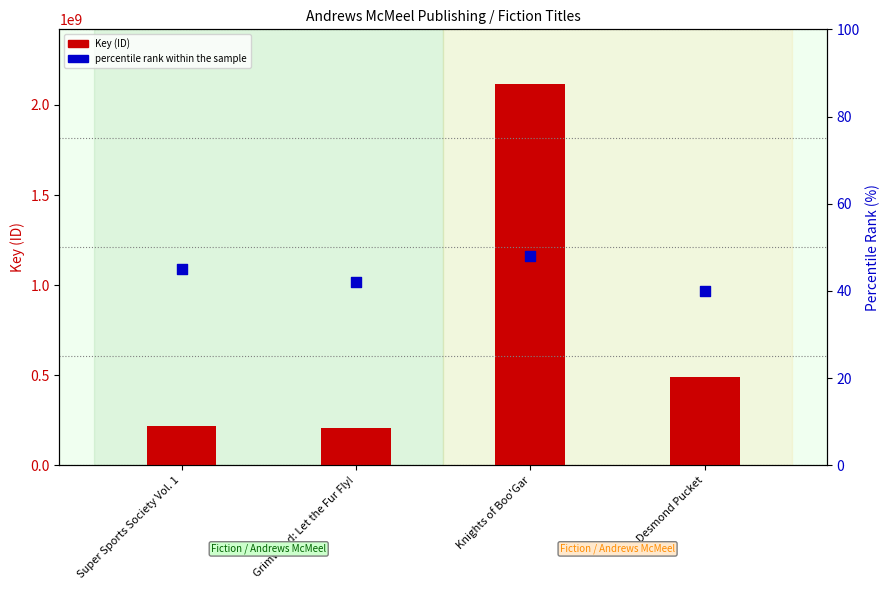

Which series has the largest total across all categories?

Key (ID)